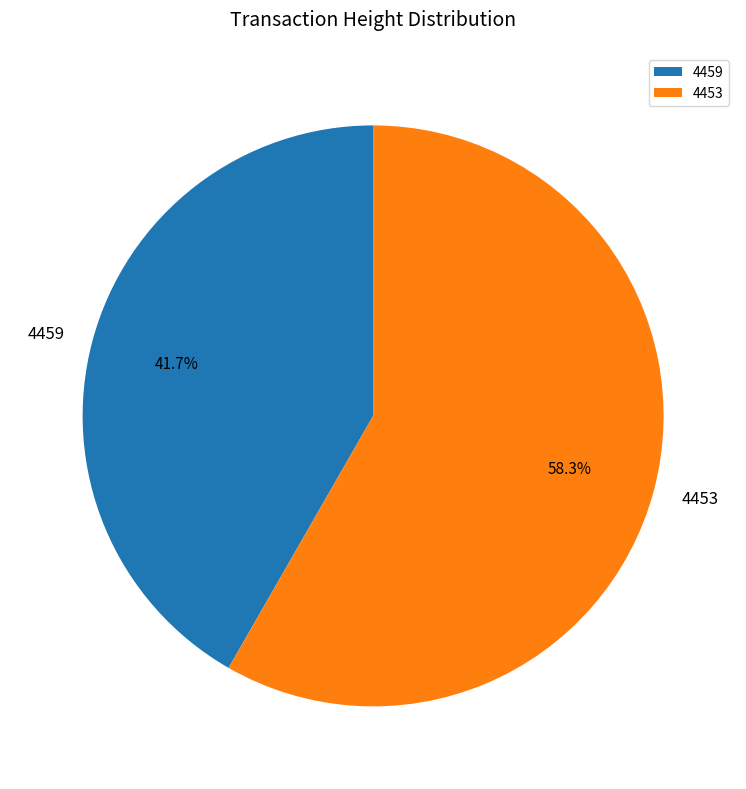

Approximately how many times larger is the value at 4453 compared to 4459?

1.4